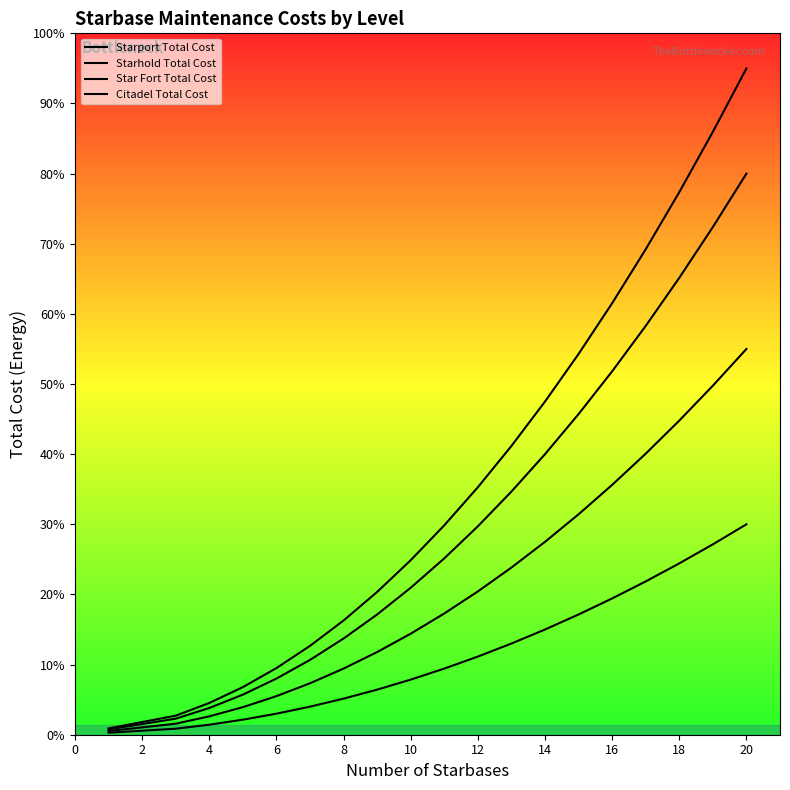

True or false: Starport Total Cost and Star Fort Total Cost intersect in this chart.

False